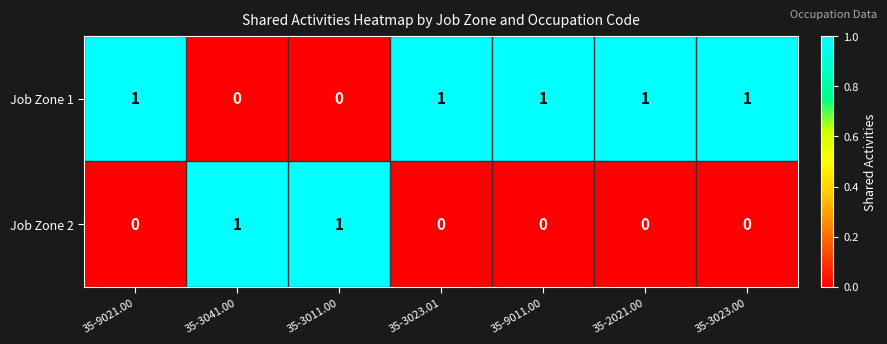

What is the sum of all Job Zone 1 values?

5